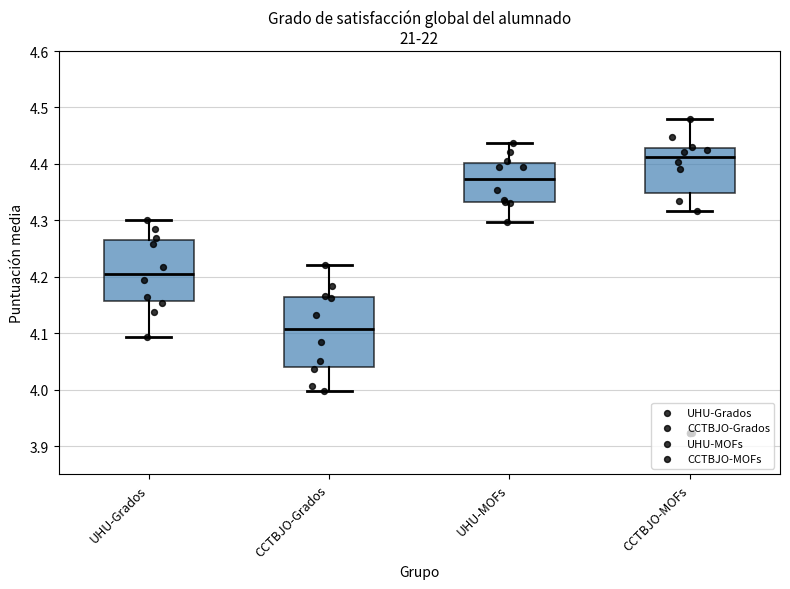

Reading left to right, read every box against the y-axis: the position of its median line, the range the box covers, and the ends of its whiskers. The values are not printed on the chart, so give them approximately, as read against the axis.

UHU-Grados: median 4.21, box 4.16 to 4.27, whiskers 4.09 to 4.30
CCTBJO-Grados: median 4.11, box 4.04 to 4.16, whiskers 4.00 to 4.22
UHU-MOFs: median 4.37, box 4.33 to 4.40, whiskers 4.30 to 4.44
CCTBJO-MOFs: median 4.41, box 4.35 to 4.43, whiskers 4.32 to 4.48